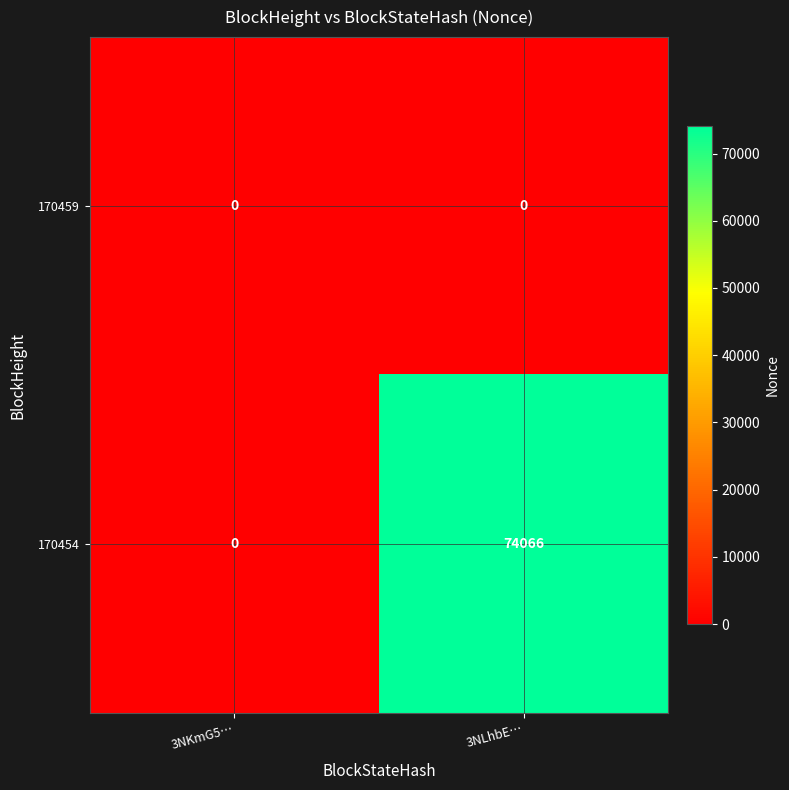

What is the maximum value for 170454?

74066